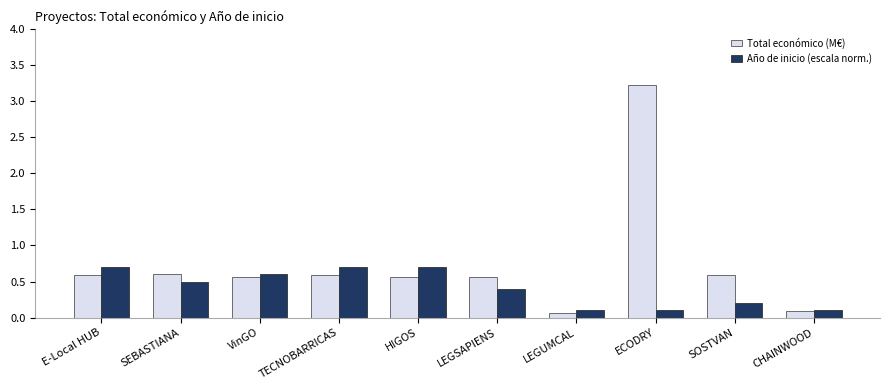

Are the bars horizontal?

No